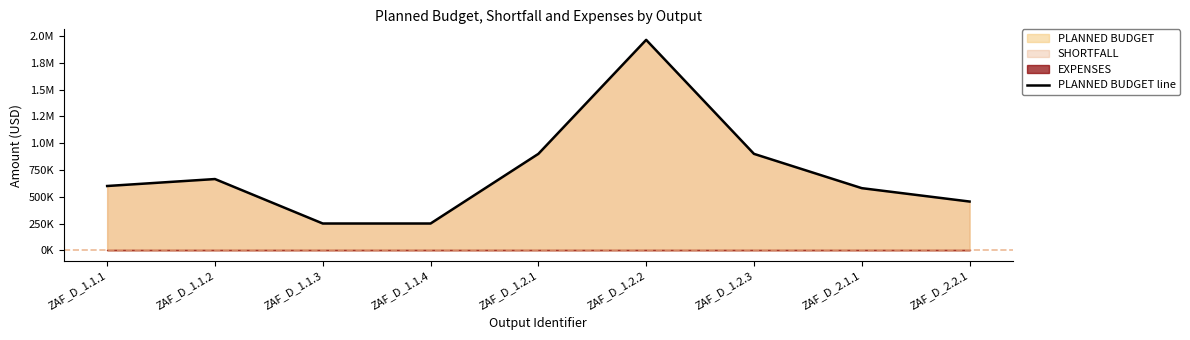

List the labels in order of value, smallest first.

ZAF_D_1.1.3, ZAF_D_1.1.4, ZAF_D_2.2.1, ZAF_D_2.1.1, ZAF_D_1.1.1, ZAF_D_1.1.2, ZAF_D_1.2.1, ZAF_D_1.2.3, ZAF_D_1.2.2